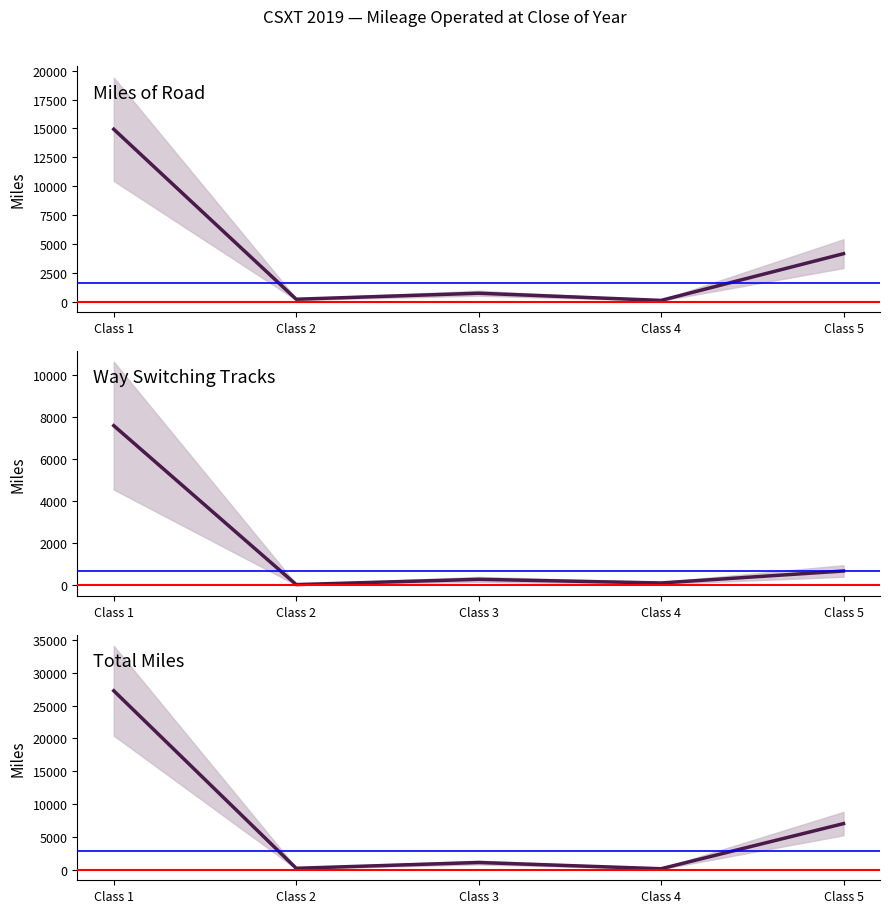

What is the average value of the Way Switching Miles series?

1750